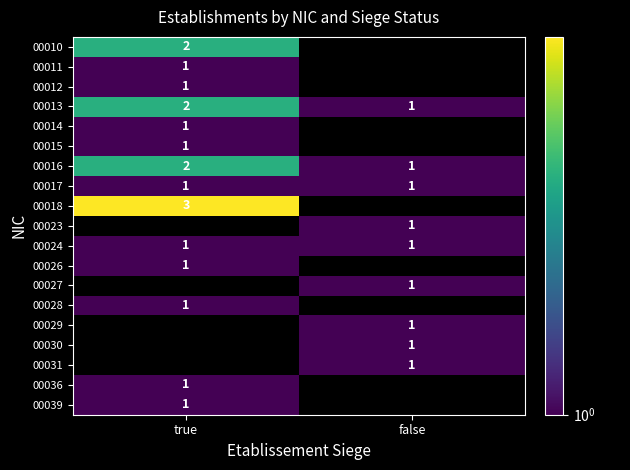

Which has a higher value, true or false?

true